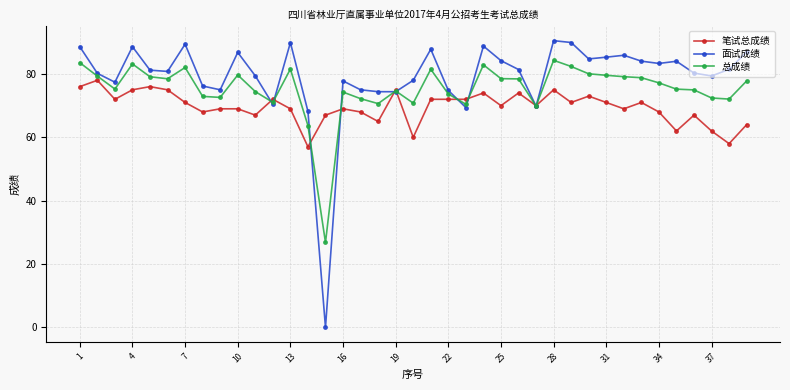

At how many categories does at least one series exceed 16?

39